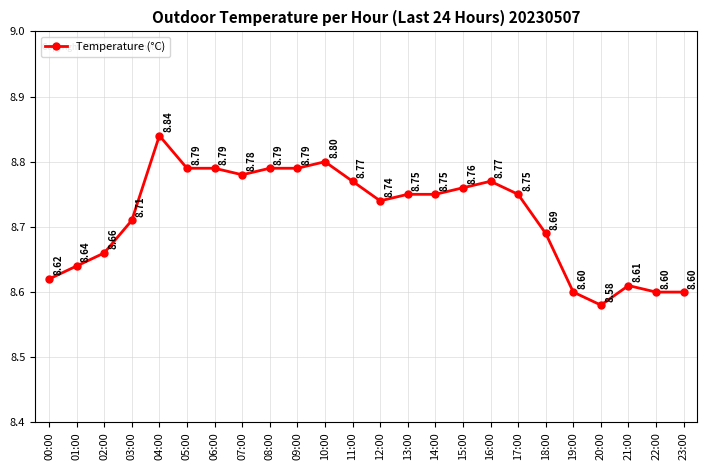

What is the sum of all values?

209.2